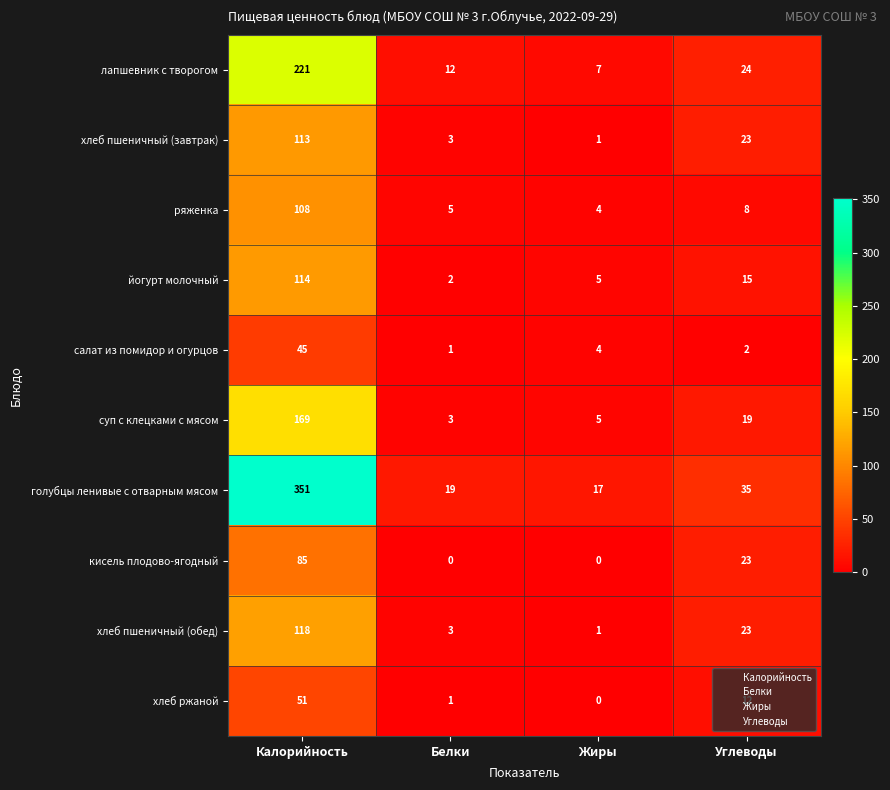

What is the greatest value displayed?

351